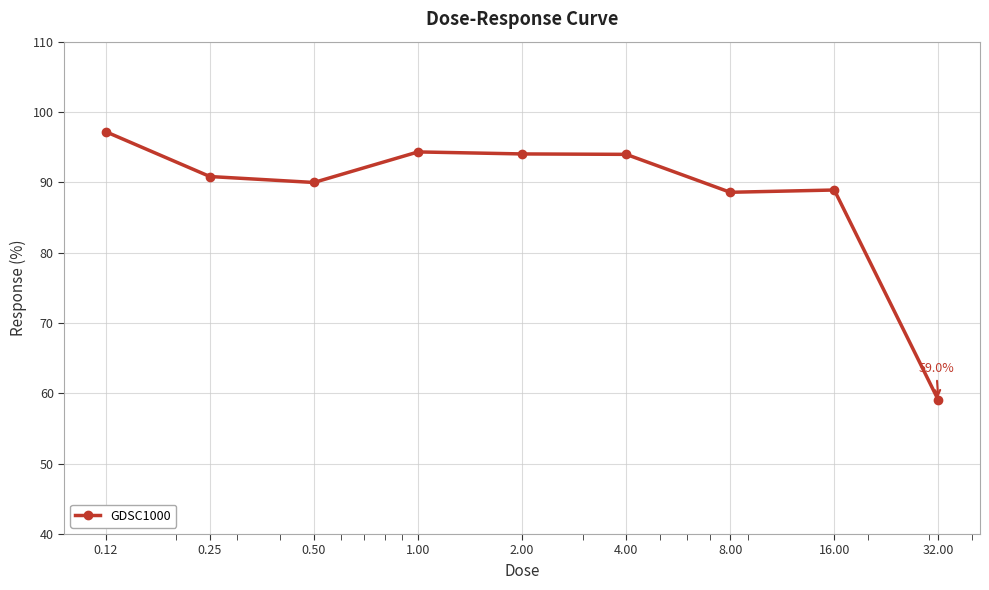

What is the average value?

88.5